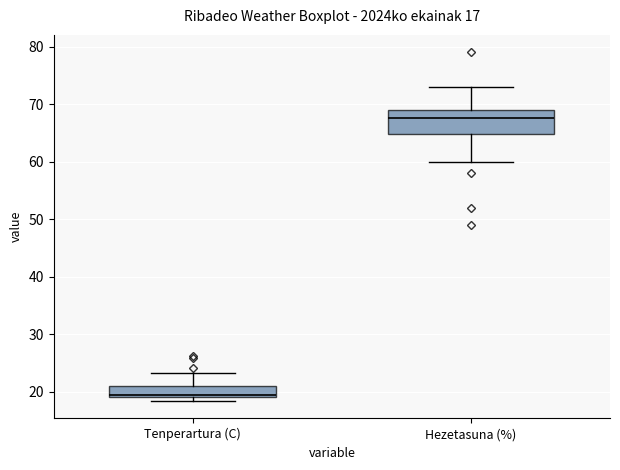

Which box has the lowest median line?

Tenperartura (C)